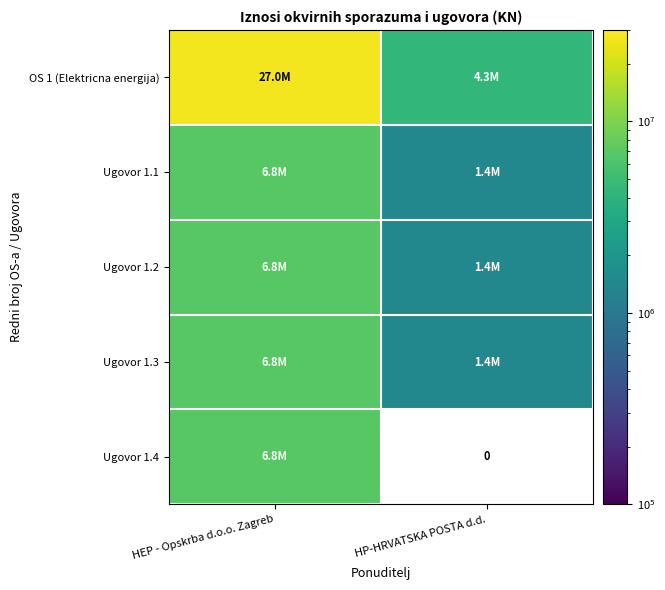

What is the sum of the OS 1 (Elektricna energija) values at HEP - Opskrba d.o.o. Zagreb and HP-HRVATSKA POSTA d.d.?

31371443.5